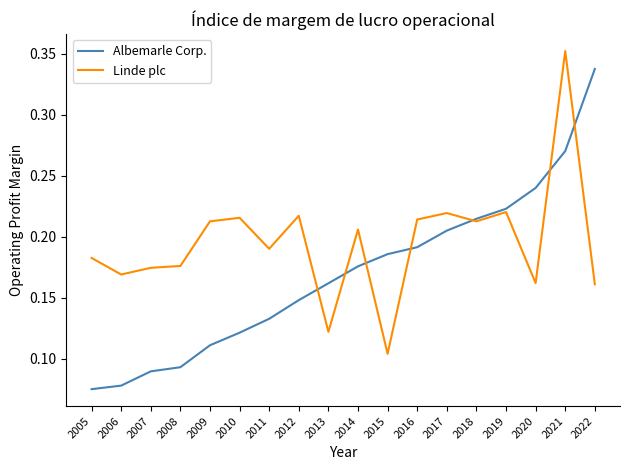

Rank the series by their maximum value, from highest to lowest.

Linde plc, Albemarle Corp.